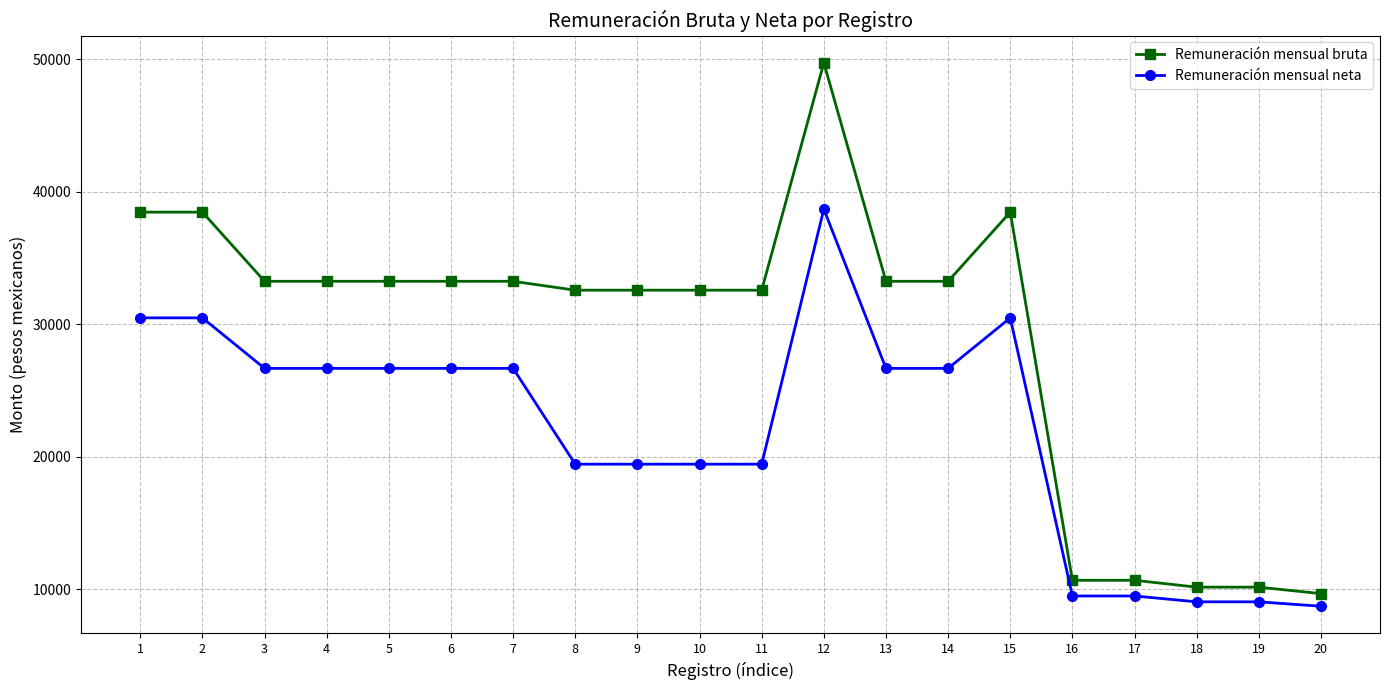

What is the spread (max minus min) of values at 6?

6572.4